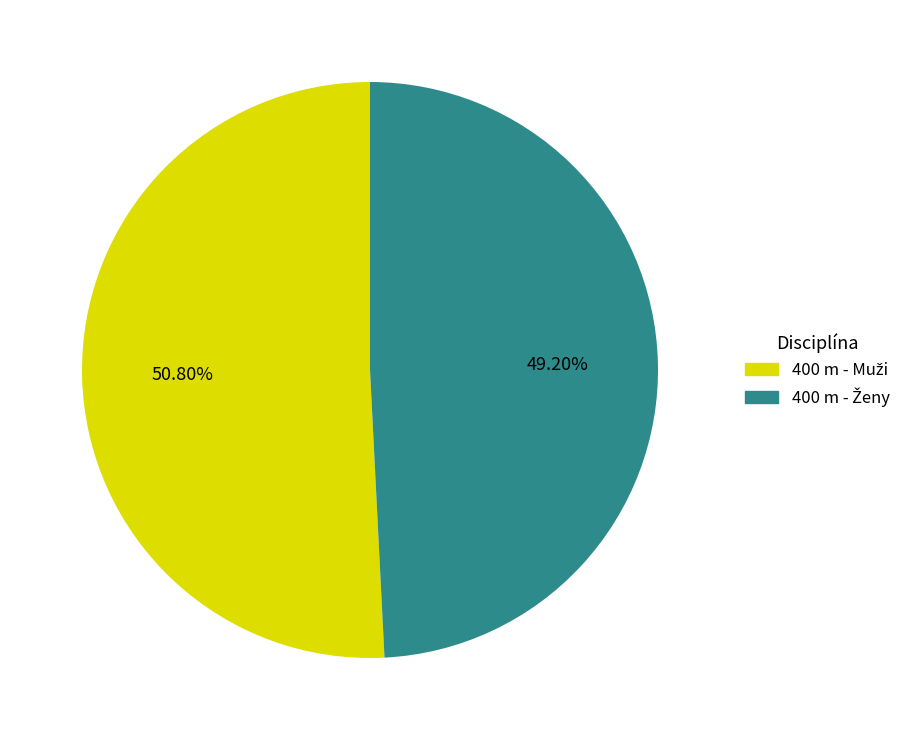

Is it true that 400 m - Muži is 51% of the pie?

True